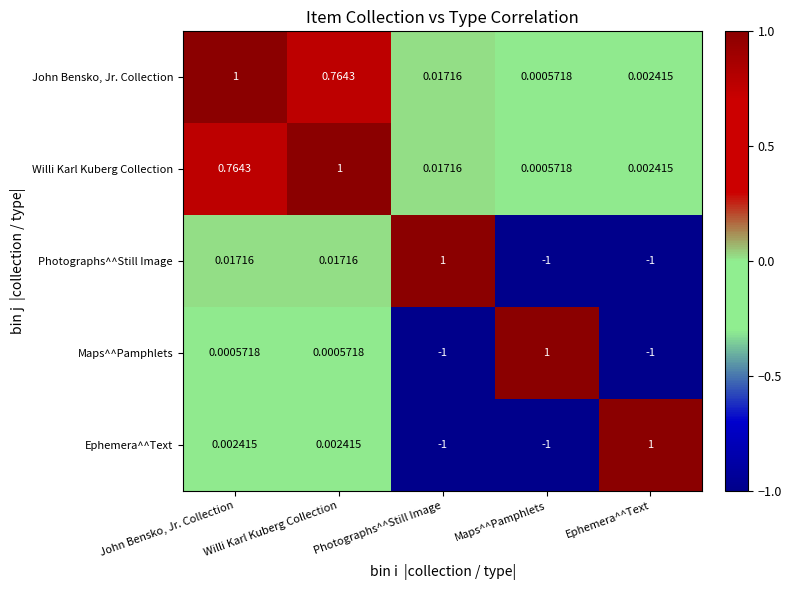

At which label is Willi Karl Kuberg Collection closest to 0?

Maps^^Pamphlets